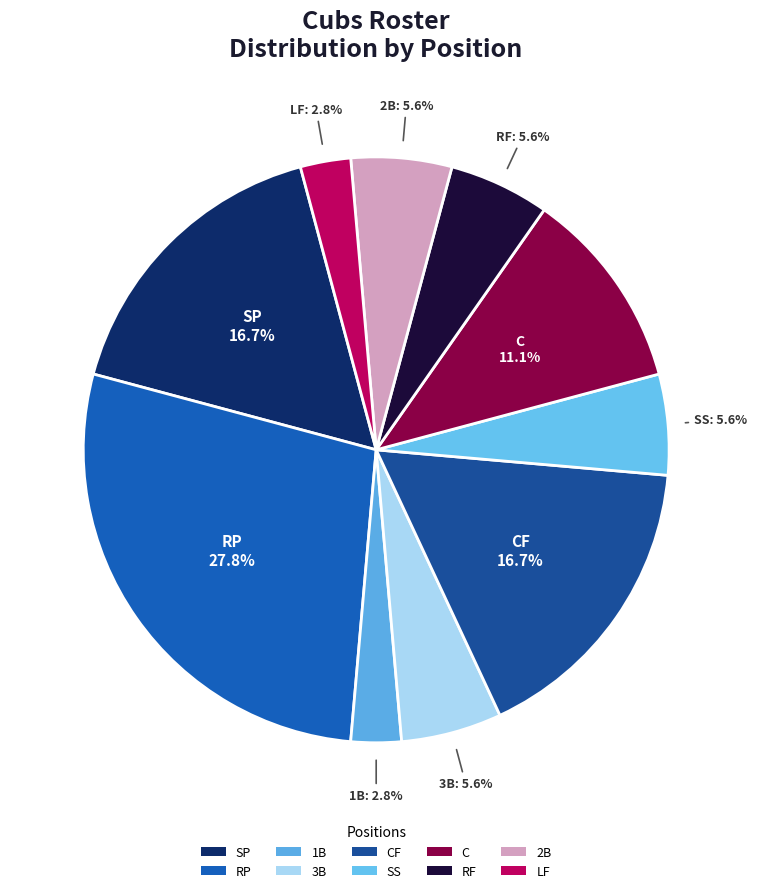

Does SS account for over 50% of the chart?

No